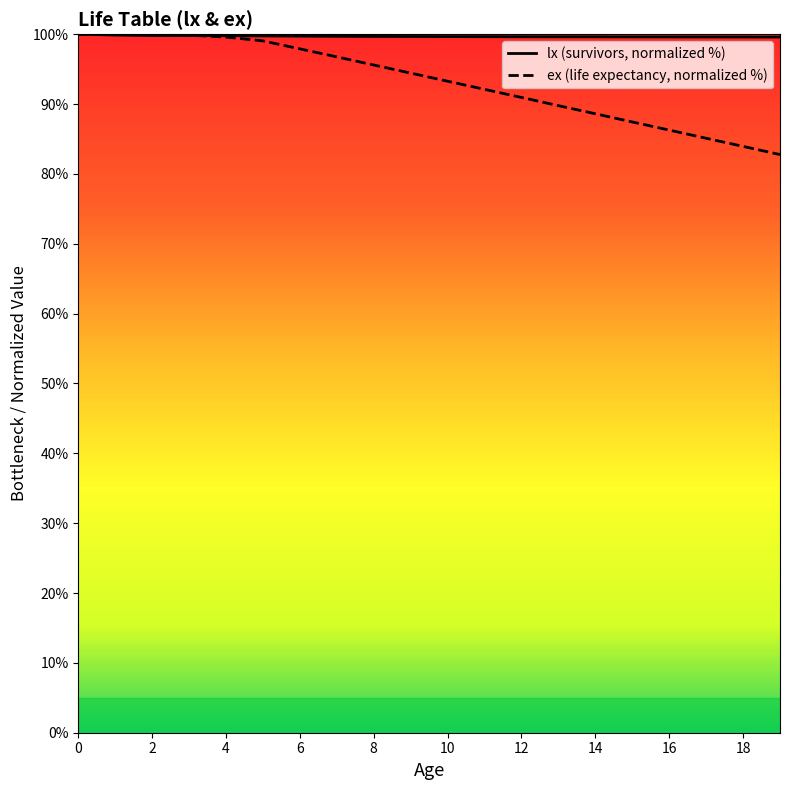

Which series changed the most between 4 and 14?

ex (life expectancy, normalized %)